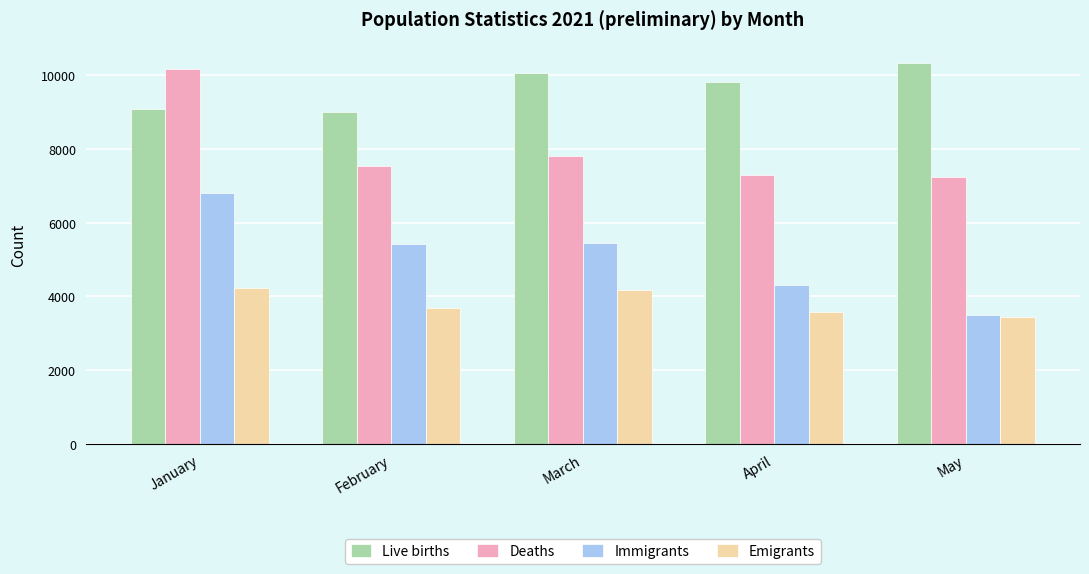

The Immigrants series shows 4321 at April. True or false?

True